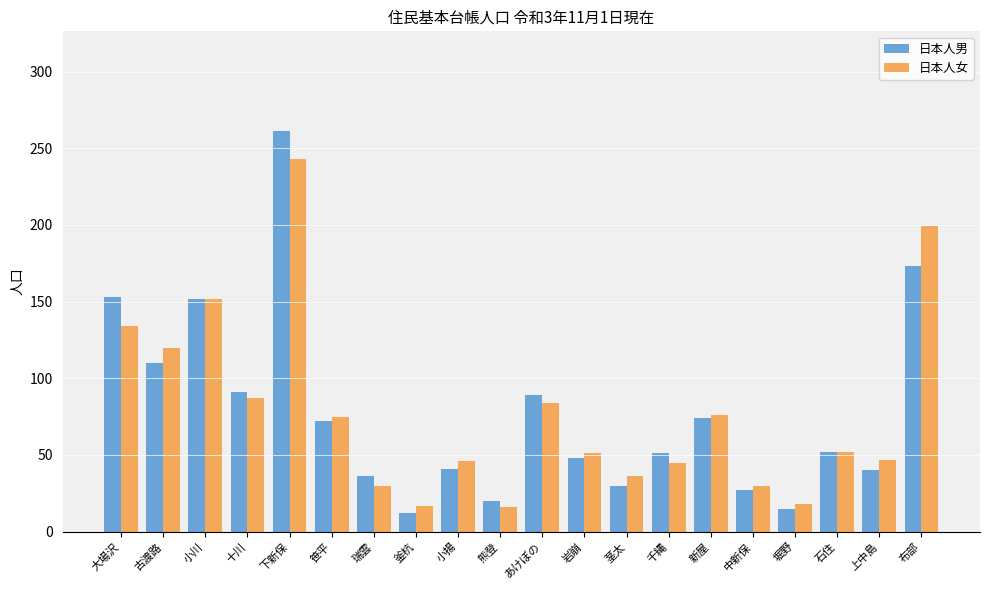

How many groups of bars are there?

20